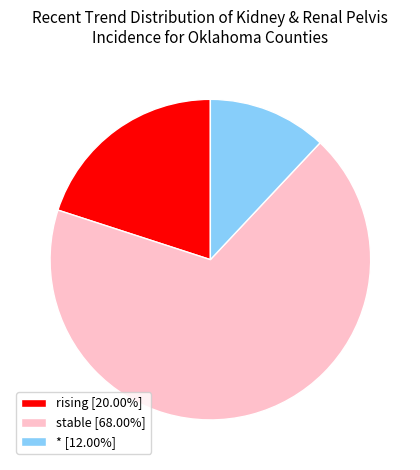

The * slice represents 32% of the pie. True or false?

False